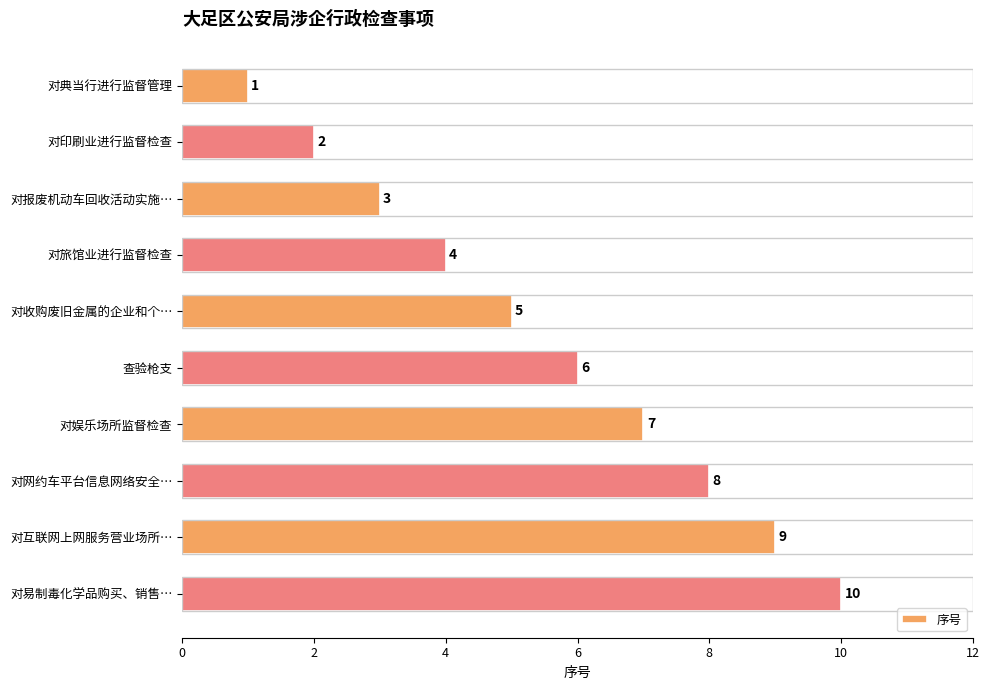

What is the sum of all values?

55